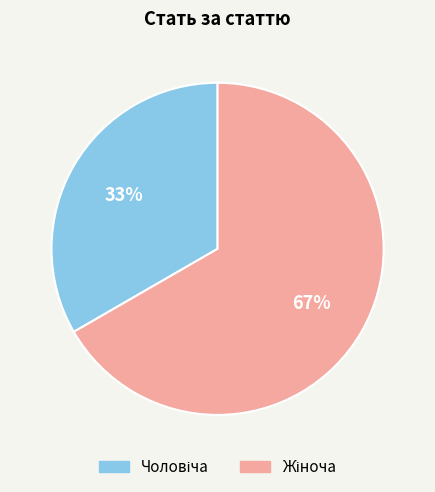

To the nearest percent, what is the average slice percentage?

50%